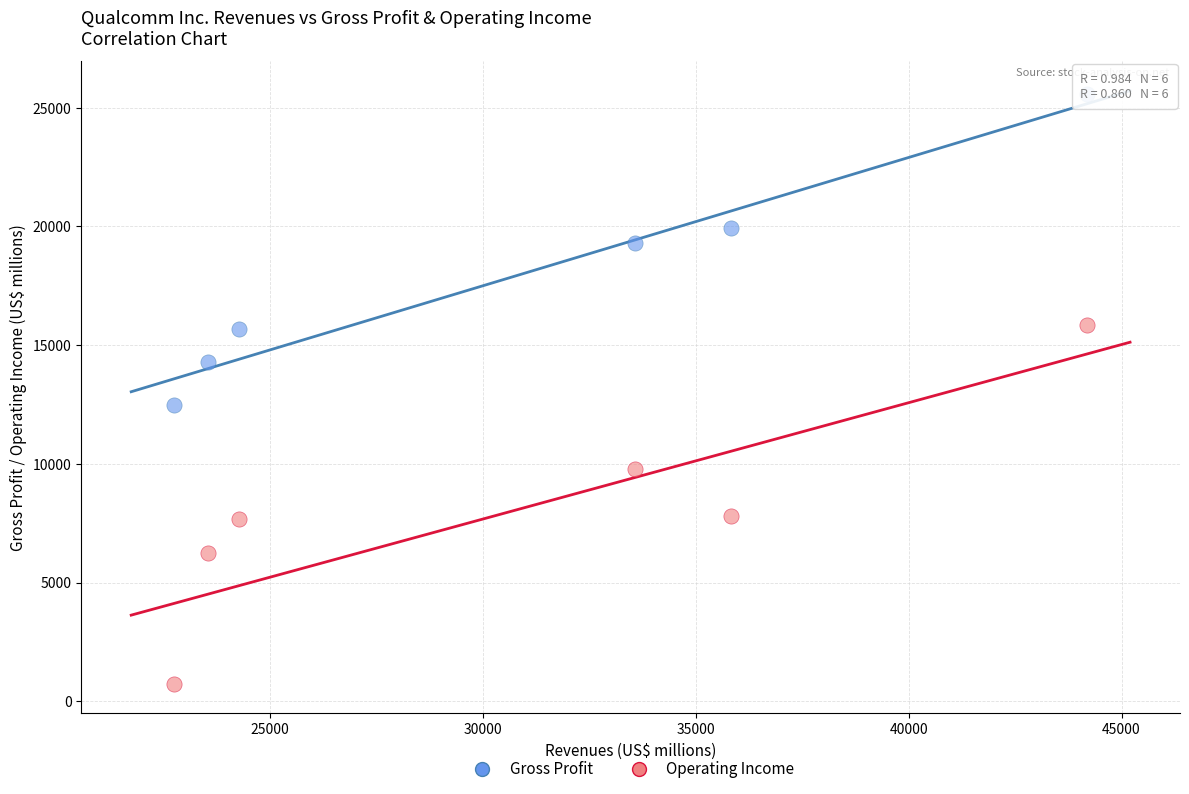

Which series has the largest Y range (max minus min)?

Operating Income